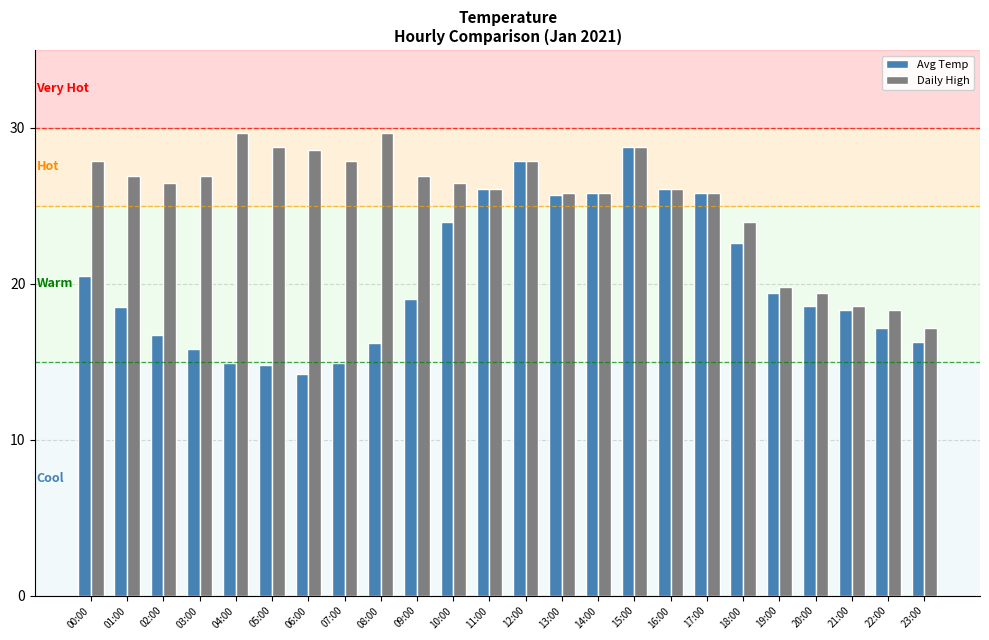

Rank the series at 10:00 from highest to lowest value.

Daily High, Avg Temp